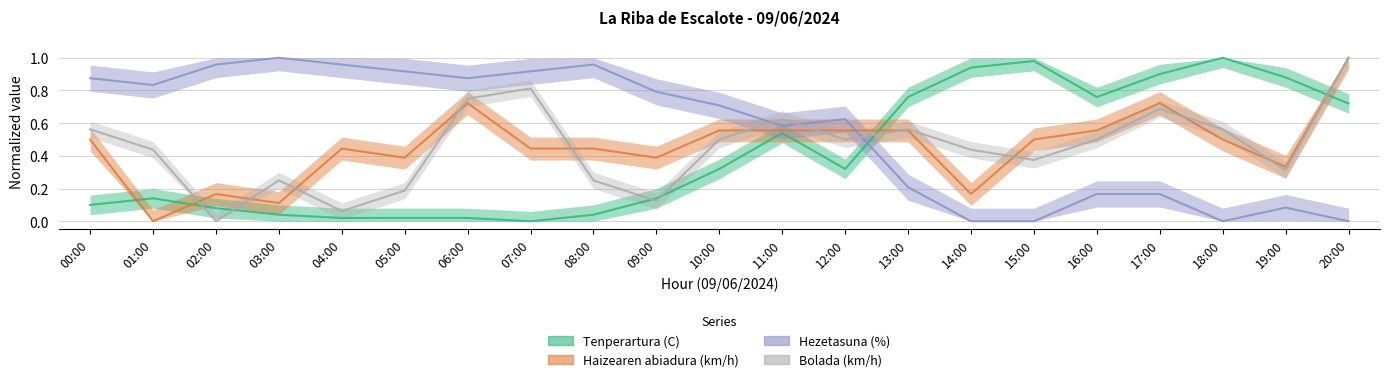

True or false: Haizearen abiadura (km/h) has more than 2 points higher than both neighbors.

True